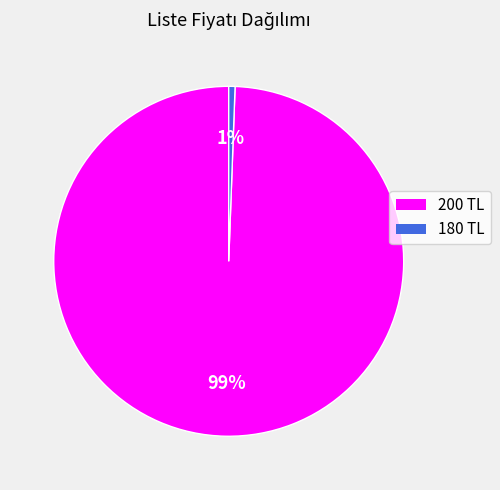

The 200 slice represents 99% of the pie. True or false?

True